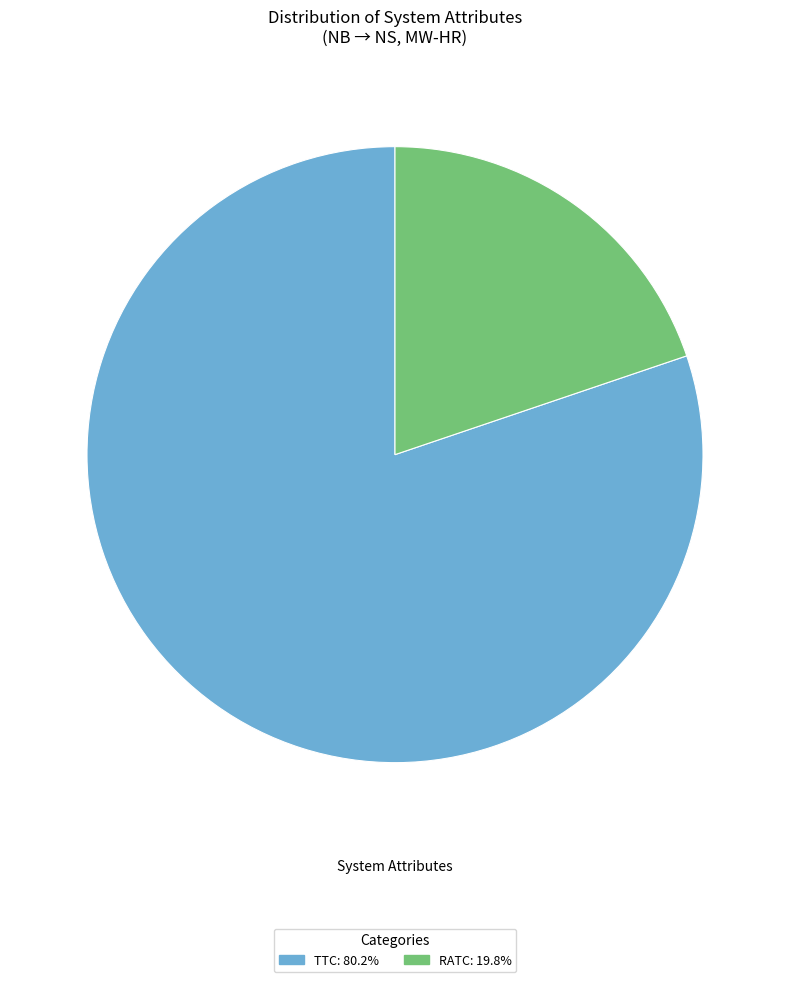

Does any single category account for the majority?

Yes